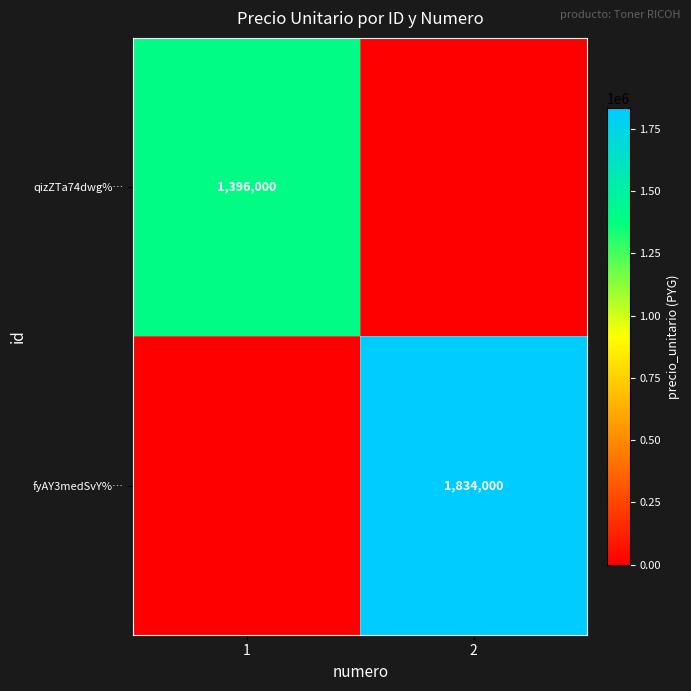

The fyAY3medSvY%… series shows 2772068 at 2. True or false?

False